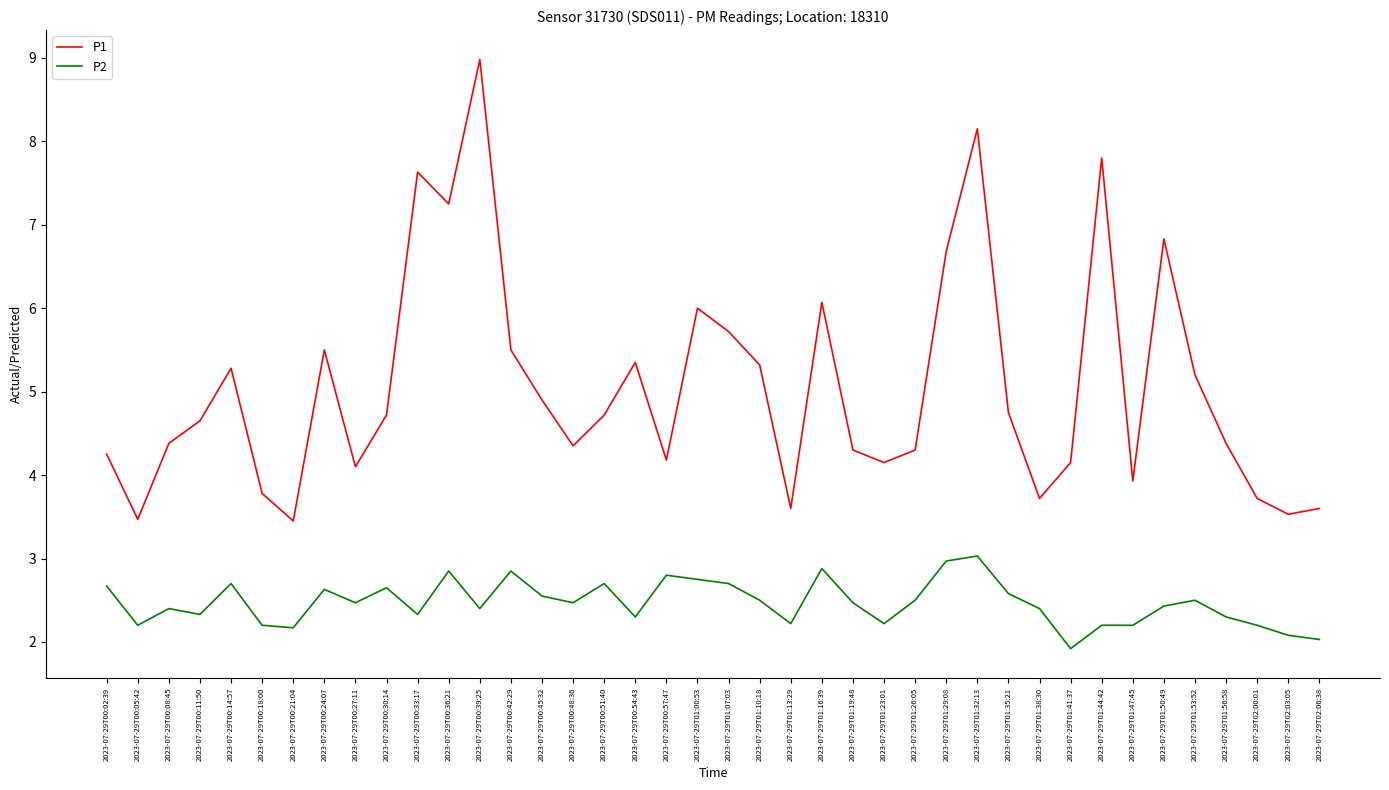

At 2023-07-29T01:53:52, list the series in order from largest to smallest.

P1, P2